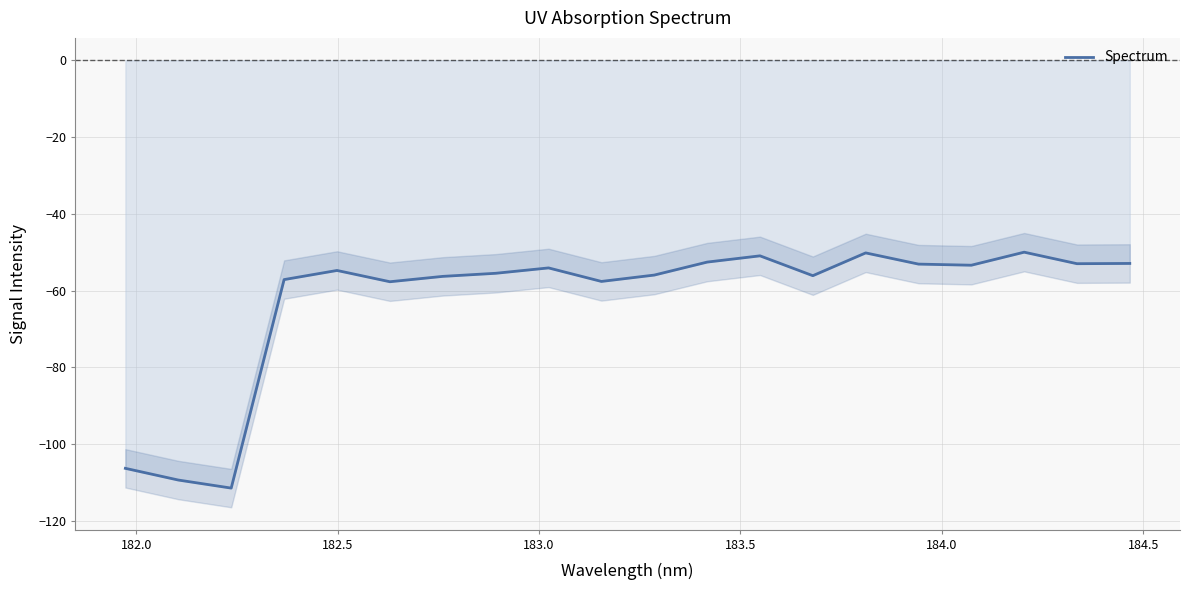

What is the value of the 4th point from the left?

-57.1